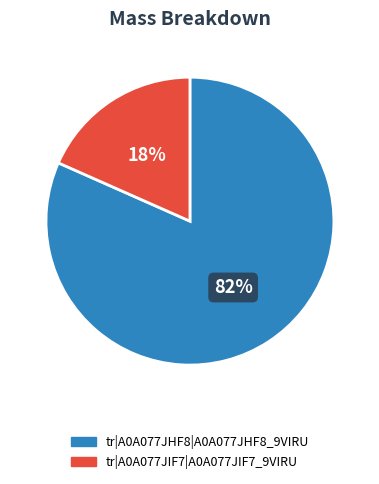

Count the number of slices in the pie.

2